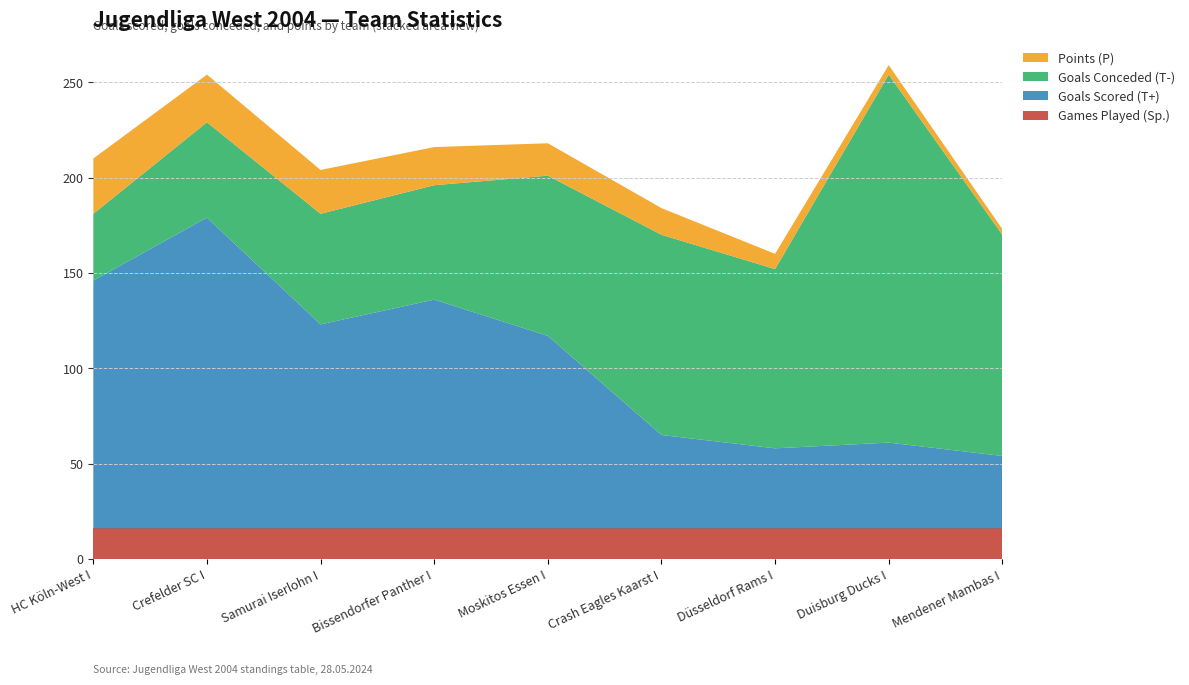

Reading left to right, list all the values displayed in this chart.

Games Played (Sp.): 16	16	16	16	16	16	16	16	16
Goals Scored (T+): 130	163	107	120	101	49	42	45	38
Goals Conceded (T-): 35	50	58	60	84	105	94	193	116
Points (P): 29	25	23	20	17	14	8	5	3